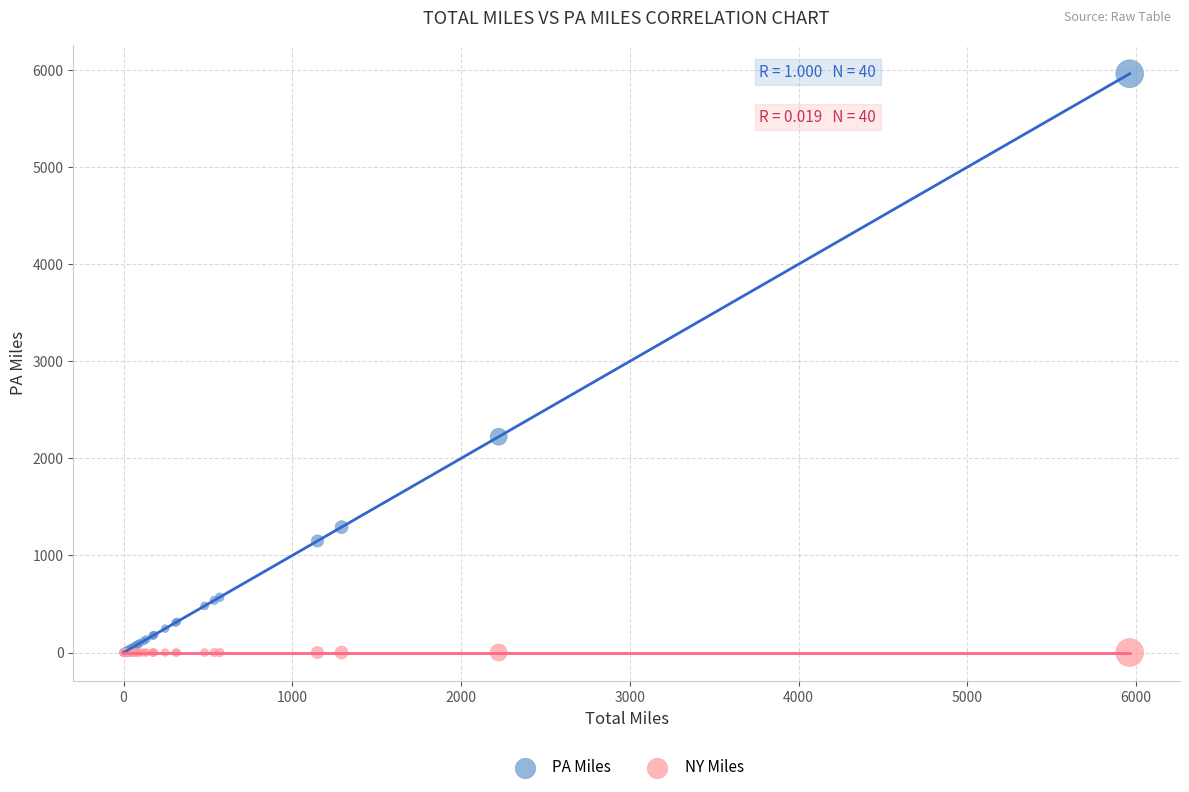

In the PA Miles series, what Y value is closest to 2981?

2223.0